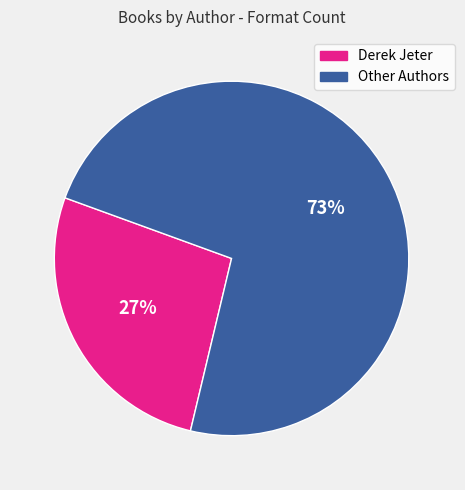

To the nearest percent, what is the difference between the largest and smallest slice percentages?

46%